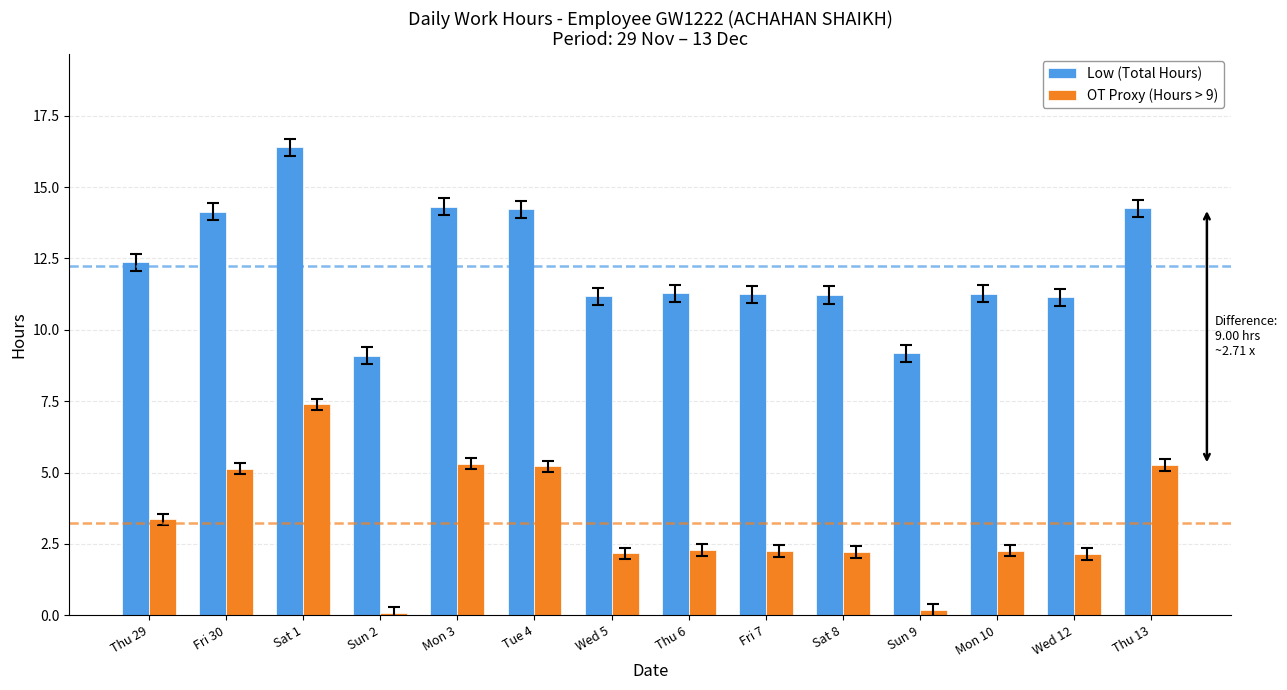

How many series are shown in this chart?

2